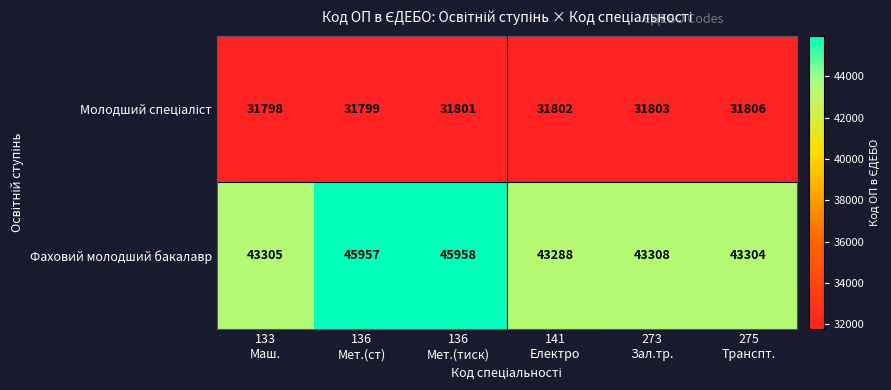

What is the difference between the maximum and minimum values in the Фаховий молодший бакалавр series?

2670